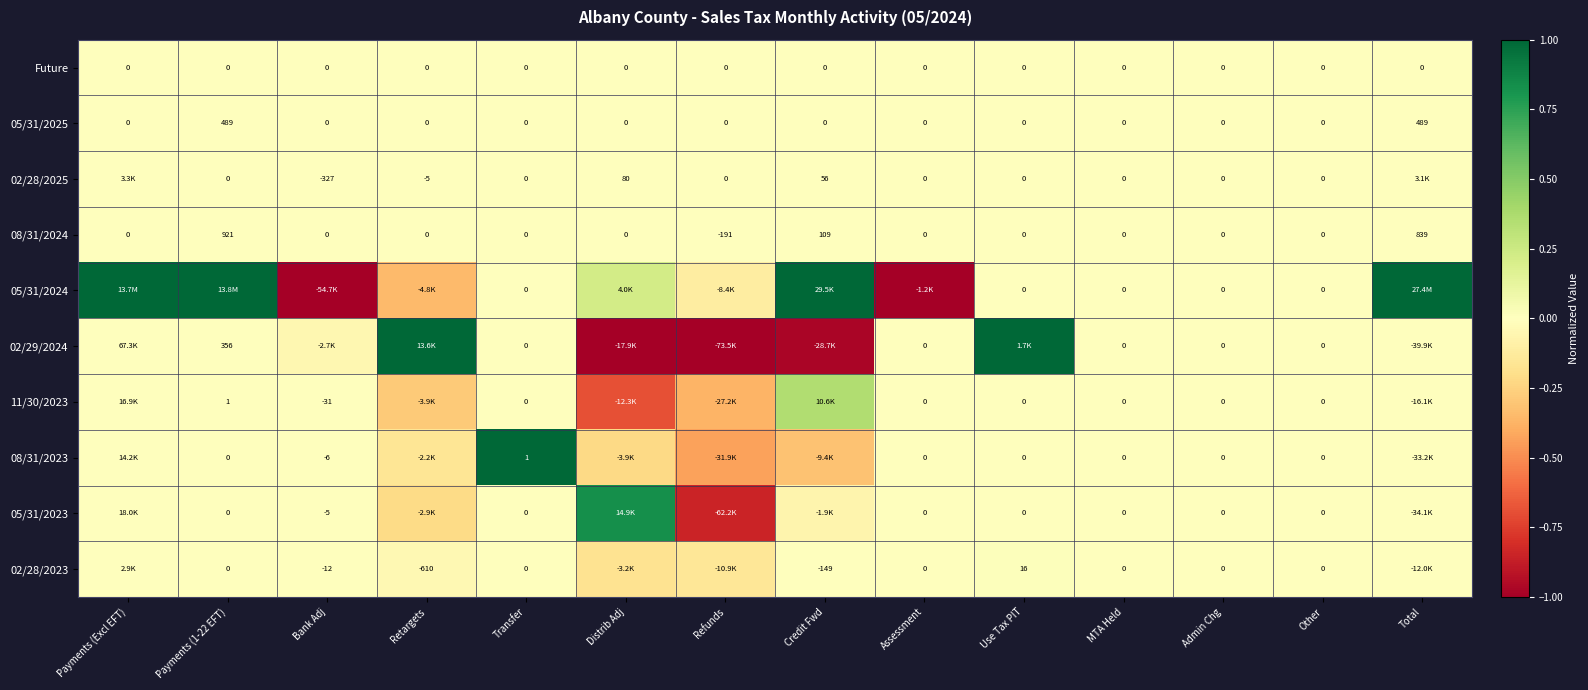

Is the value of 02/28/2025 at Credit Fwd greater than the value of 11/30/2023 at Bank Adj?

Yes